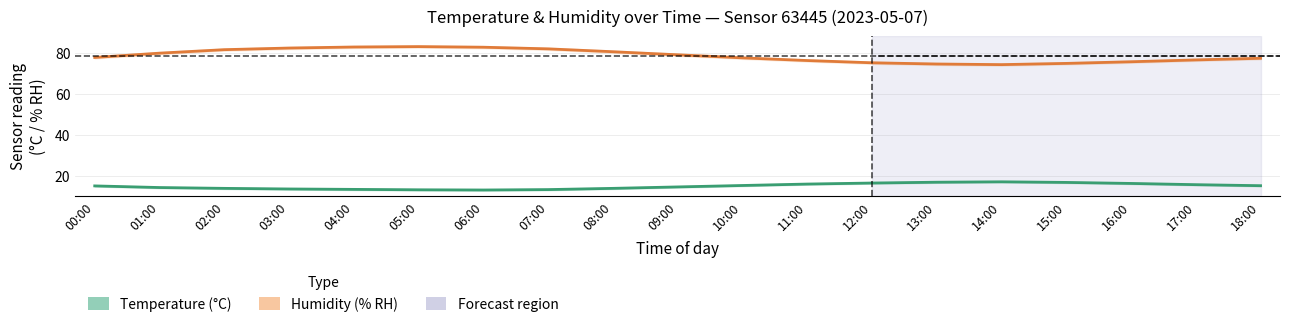

Which series has the widest spread of values?

humidity